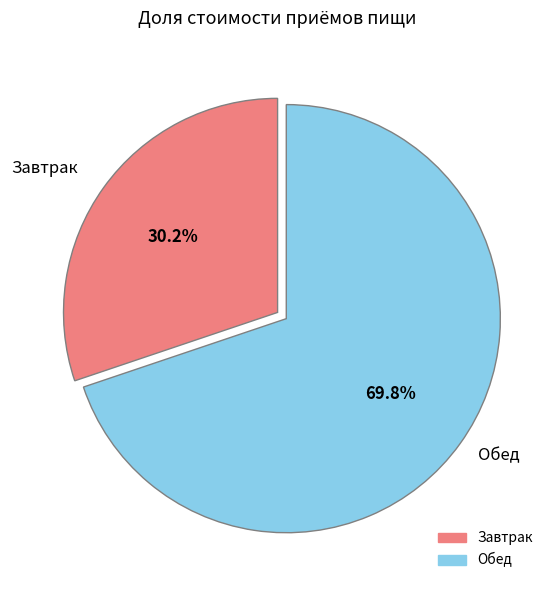

Which category has the biggest portion of the pie?

Обед